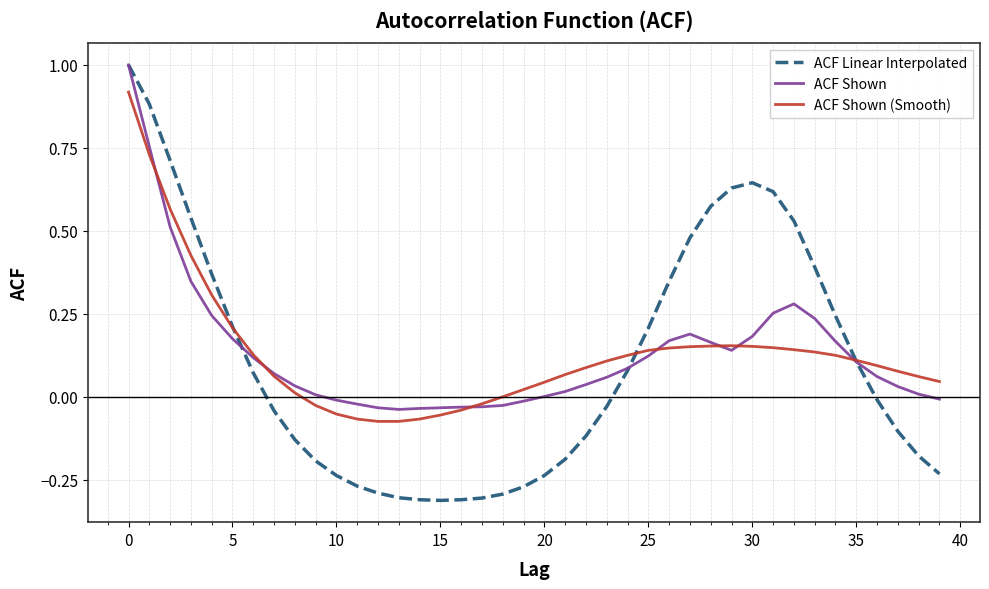

What is the maximum value for ACF Linear Interpolated?

1.0